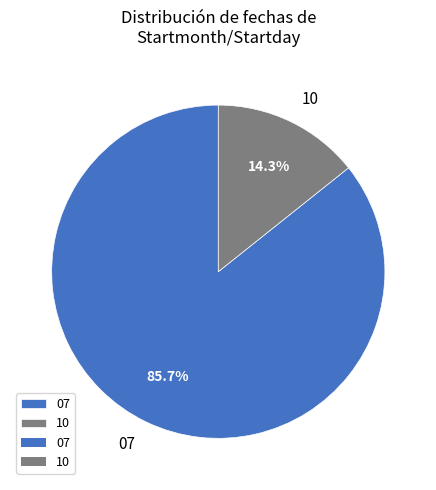

Which has a higher value, 10 or 07?

07